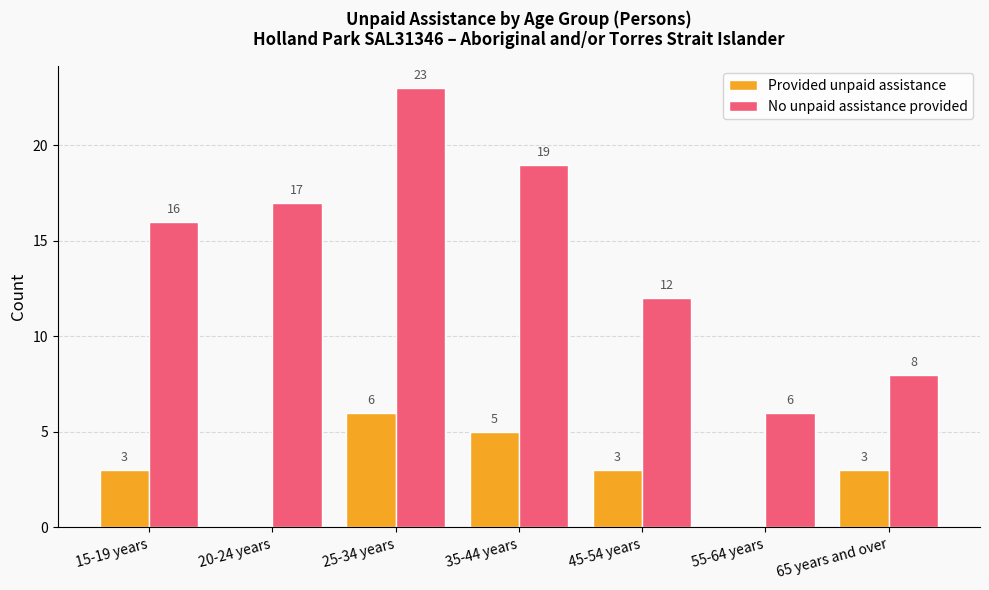

What is the sum of the No unpaid assistance provided values at 55-64 years and 65 years and over?

14